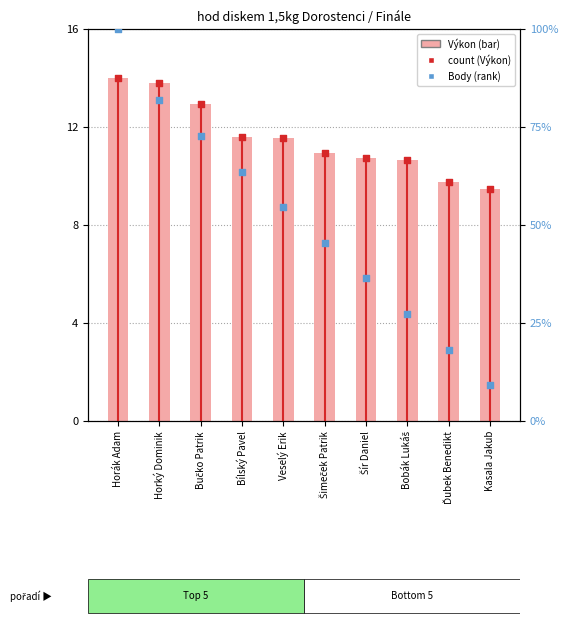

Which series has the widest spread of Y values?

Body (rank)